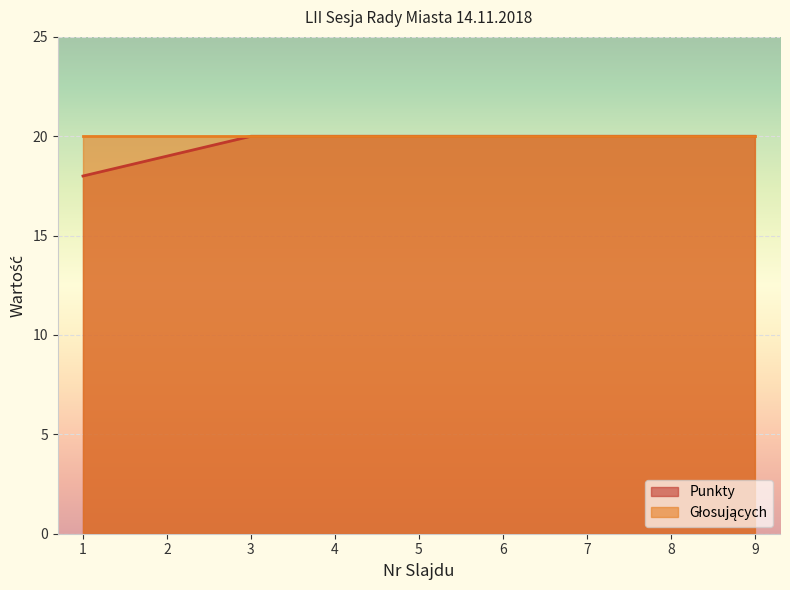

The value at 7 is 20. True or false?

True